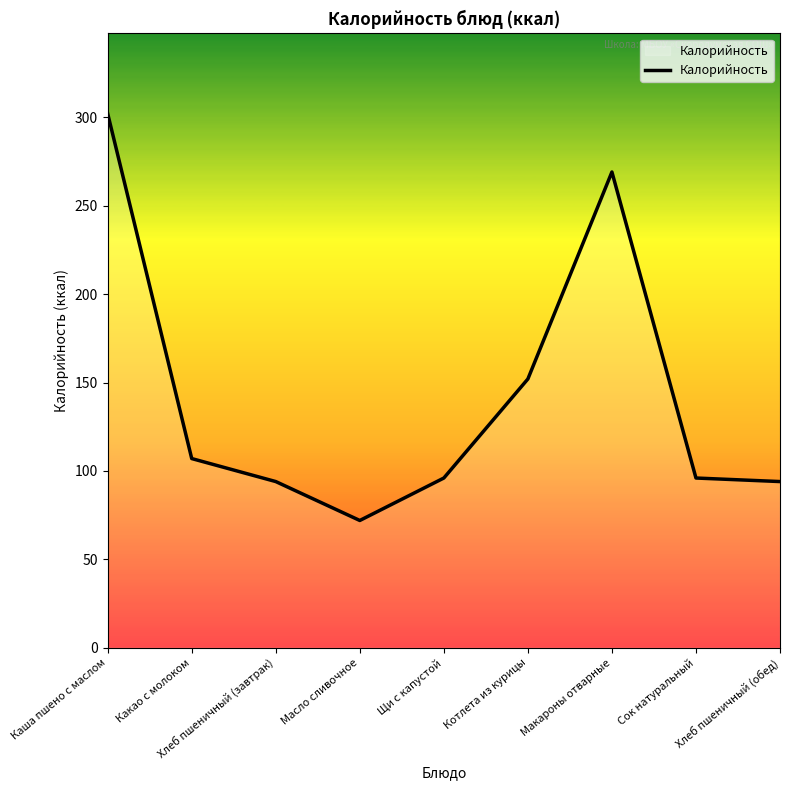

Reading left to right, transcribe all the data shown in this chart.

Каша пшено с маслом=302	Какао с молоком=107	Хлеб пшеничный (завтрак)=94	Масло сливочное=72	Щи с капустой=96	Котлета из курицы=152	Макароны отварные=269	Сок натуральный=96	Хлеб пшеничный (обед)=94